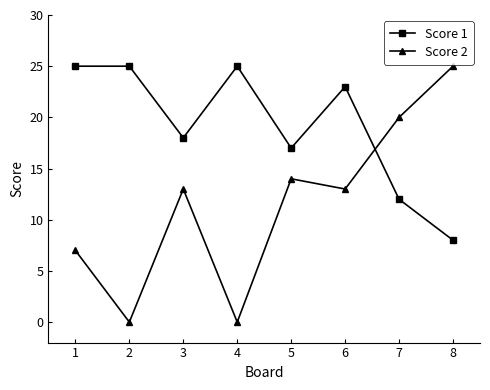

What is the maximum value for Score 2?

25